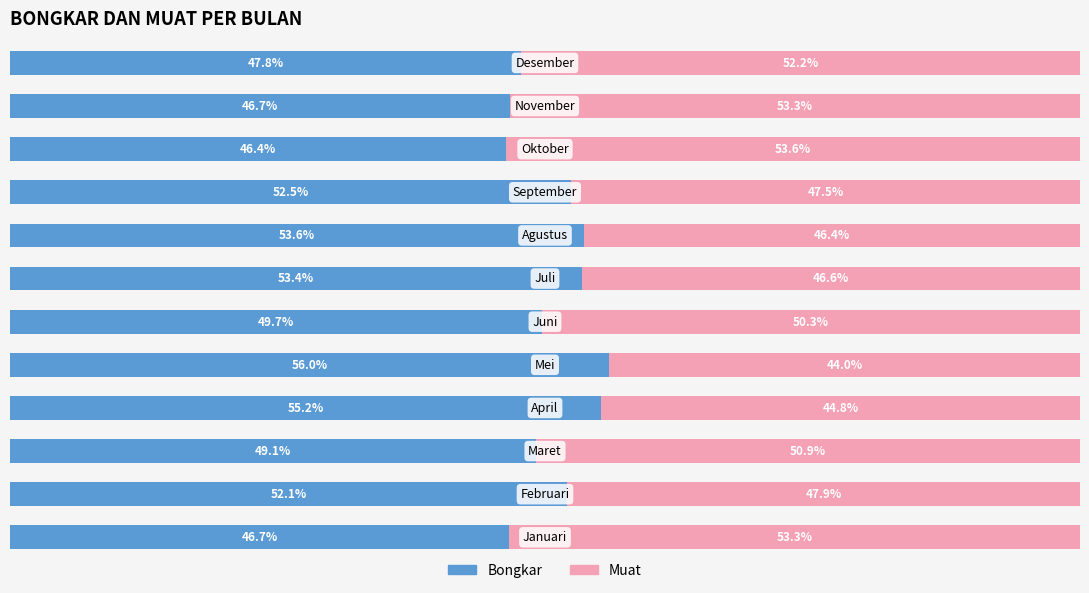

What are all the series names shown in the legend?

Bongkar, Muat